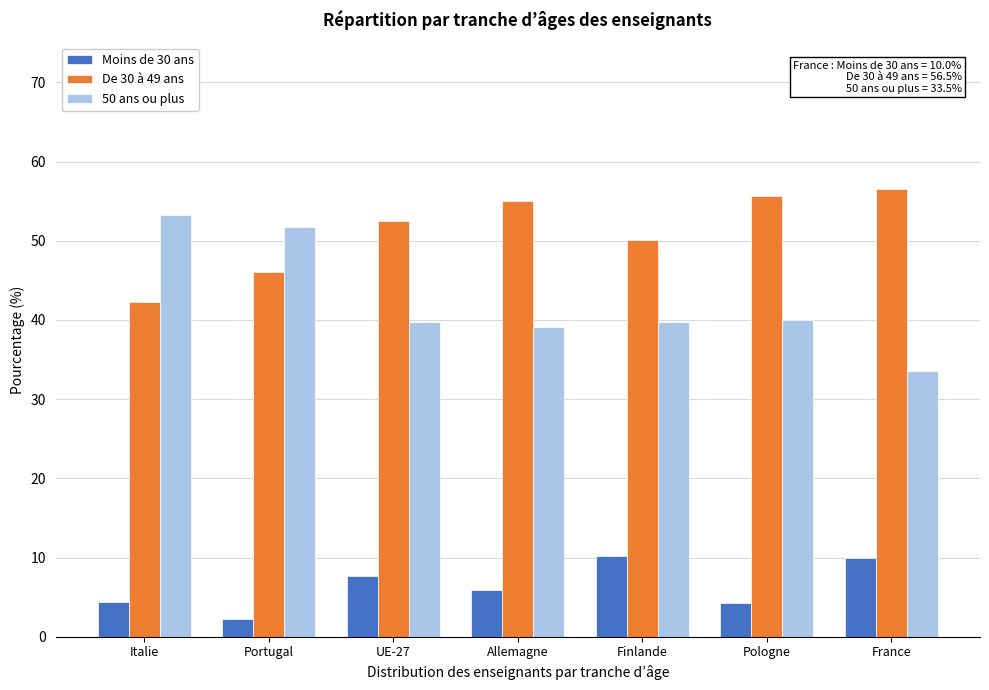

What is the difference between the De 30 à 49 ans values at France and Italie?

14.2